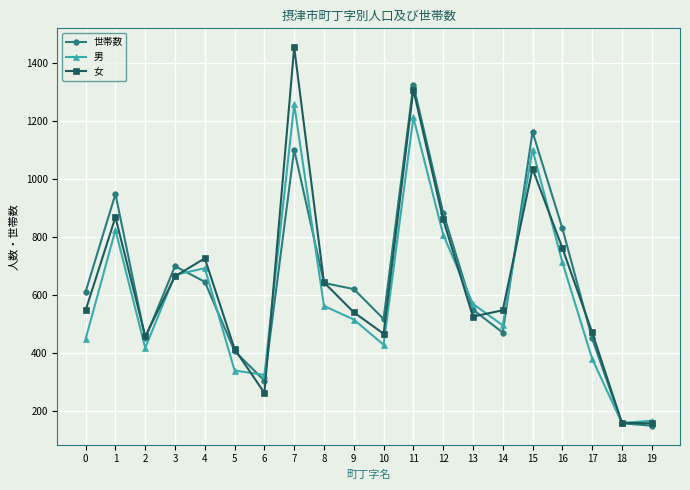

What is the lowest value of the 女 series?

159